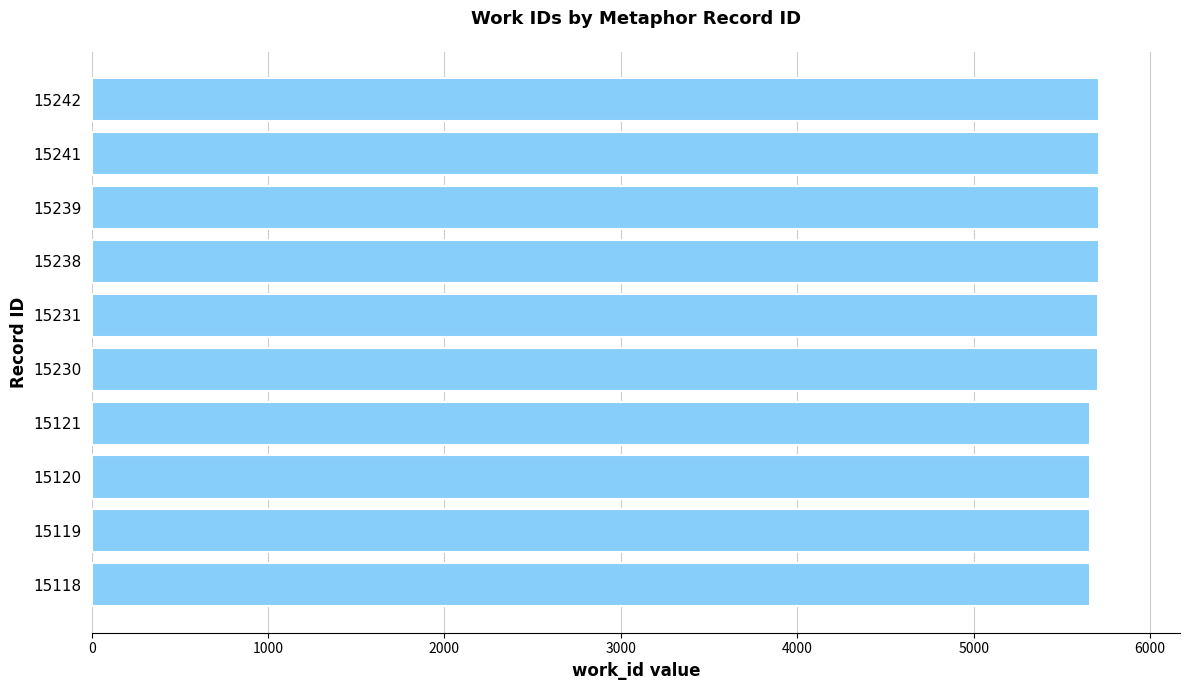

What is the average value?

5689